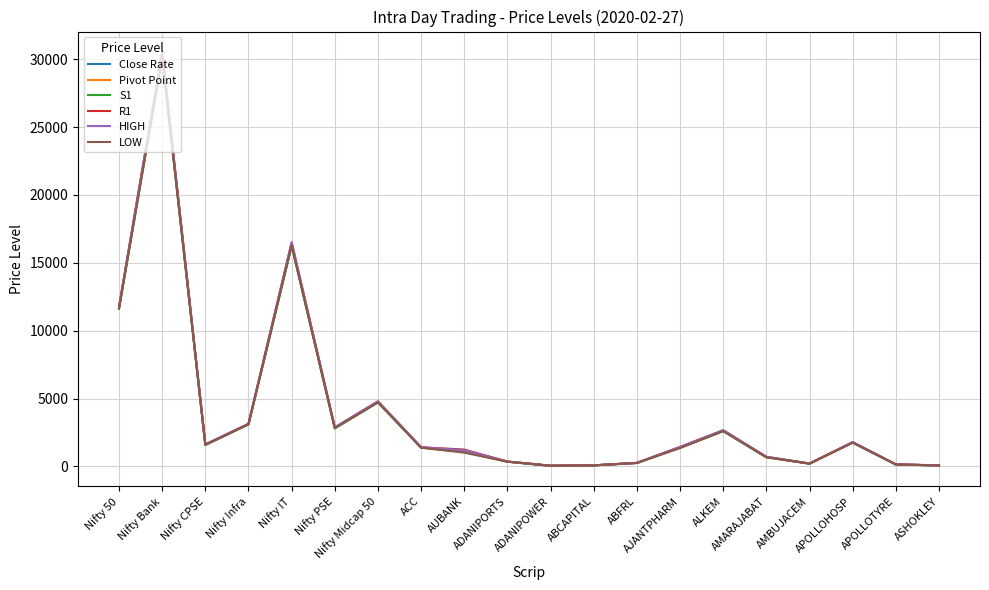

Which series has the widest spread of values?

HIGH